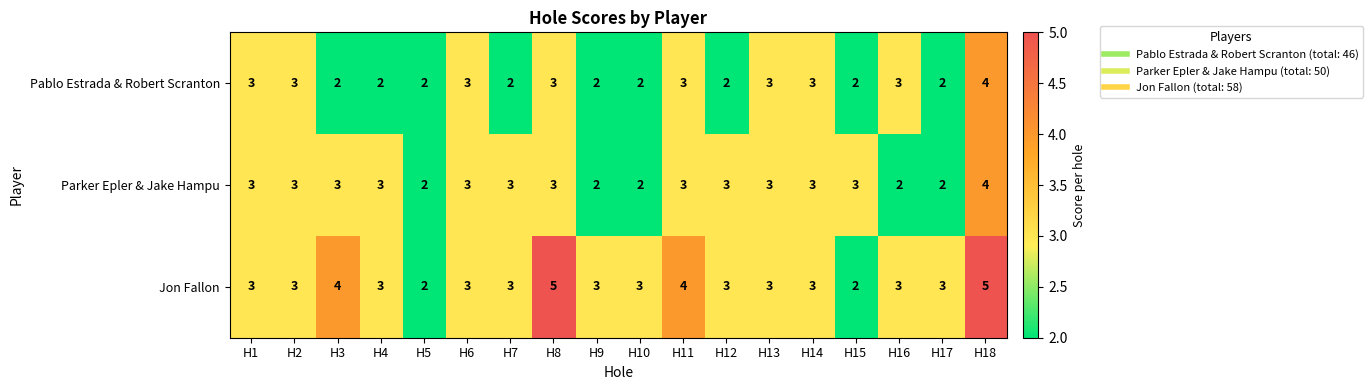

List the series in order of their overall mean, highest first.

Jon Fallon, Parker Epler & Jake Hampu, Pablo Estrada & Robert Scranton